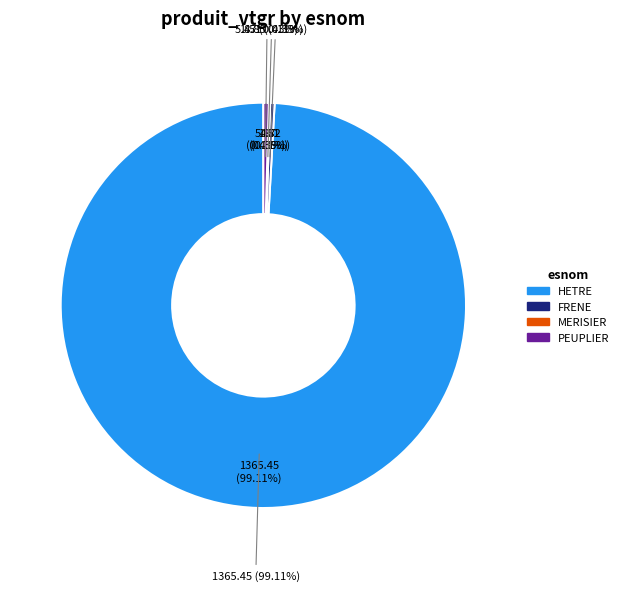

How many slices are in this pie chart?

4